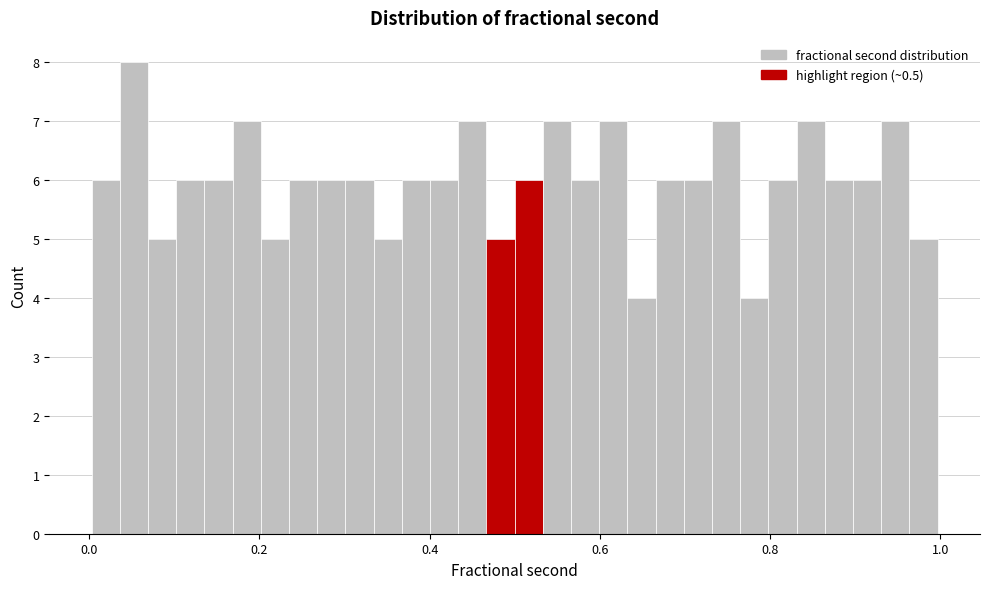

Read against the x-axis, roughly where is the centre of the tallest bar?

0.06